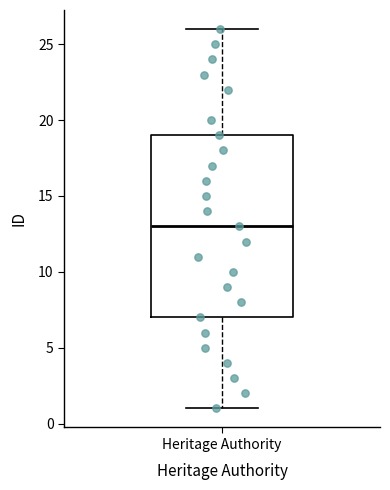

Where does the median line of the box for Heritage Authority sit on the y-axis? The values are not printed on the chart, so give them approximately, as read against the axis.

13